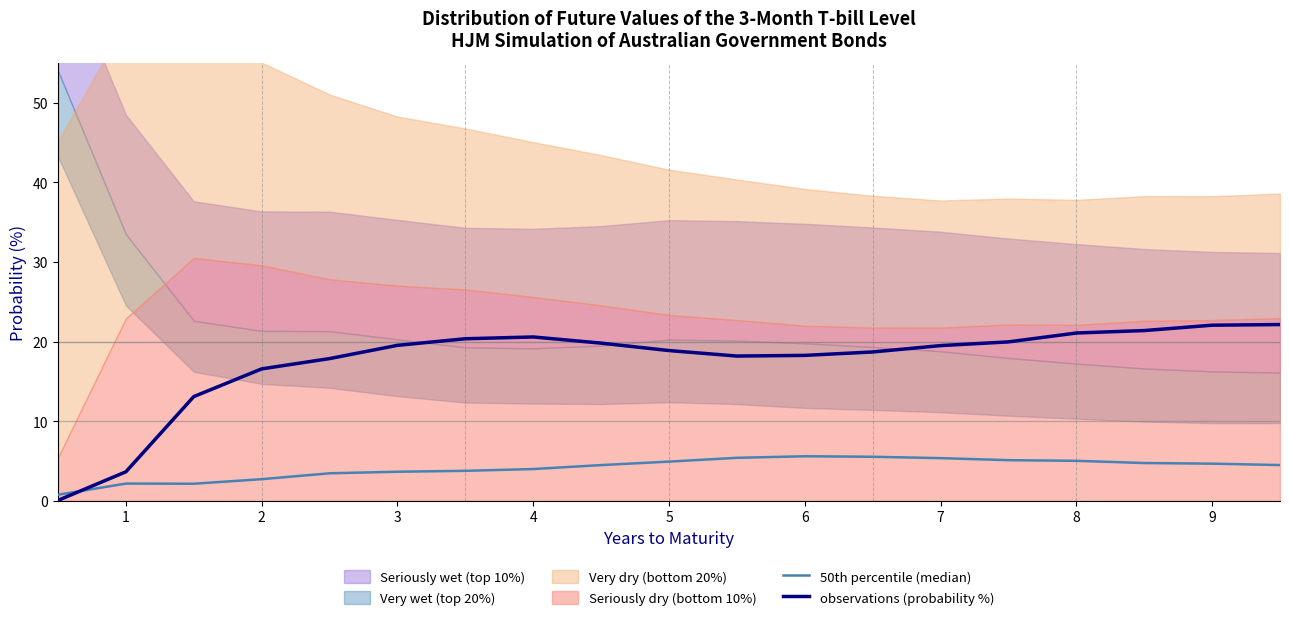

Is it true that observations (probability %) equals 21.1 at 8?

True